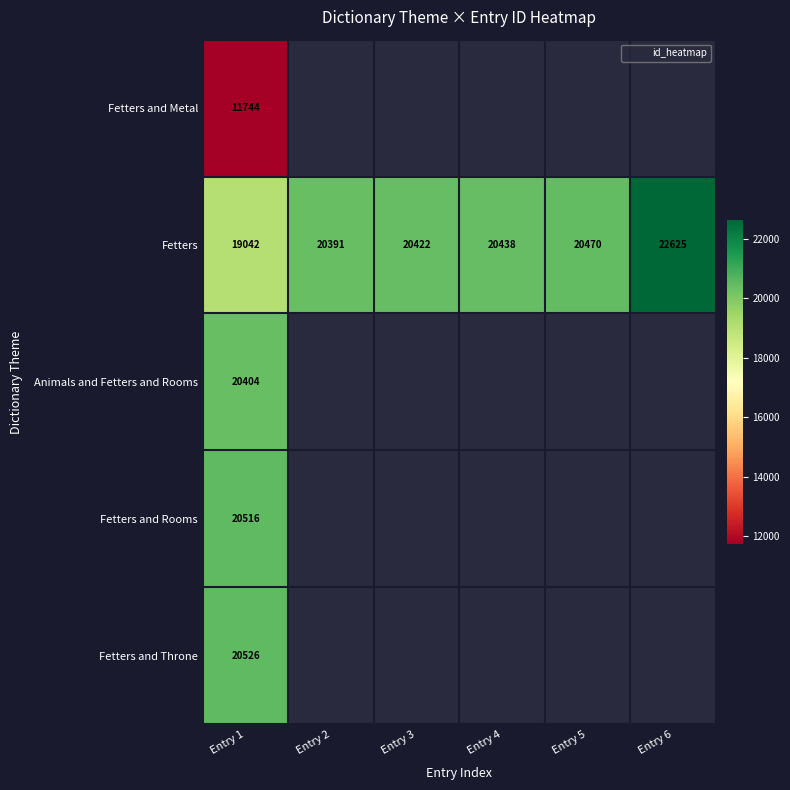

Which label corresponds to the smallest value in the chart?

Entry 1